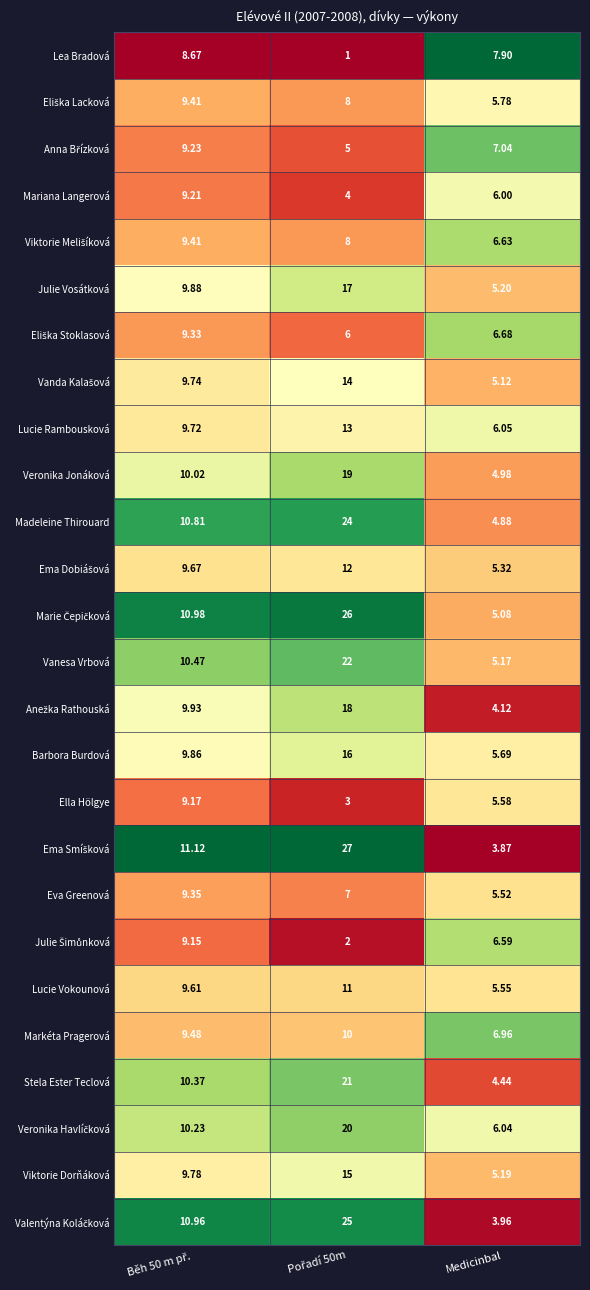

At which label does Vanesa Vrbová reach its minimum?

Medicinbal